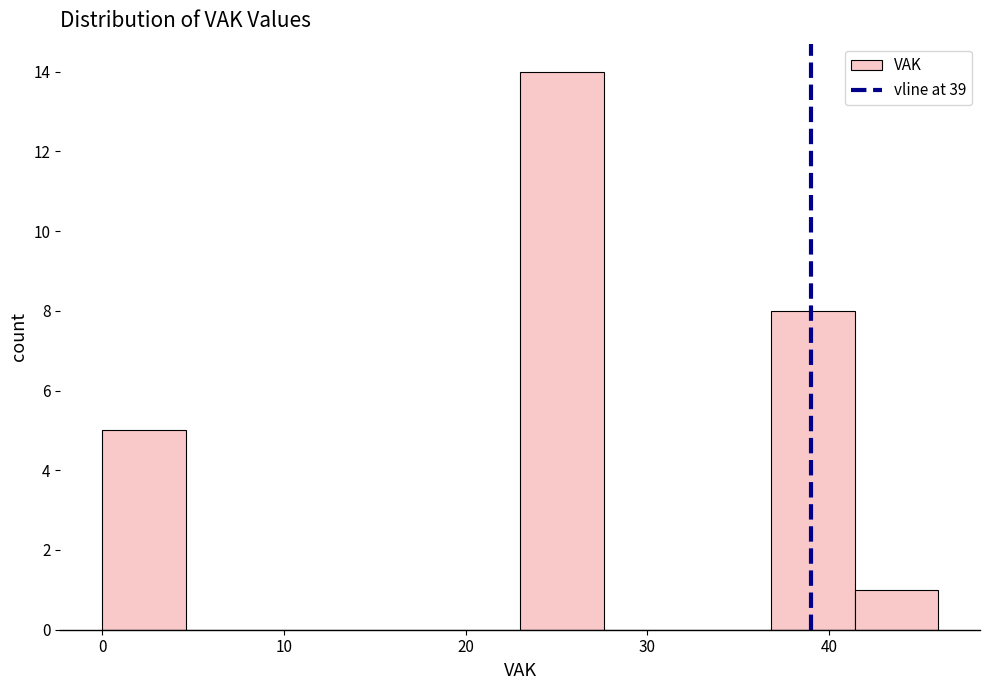

Over which range of the x-axis is the bar tallest?

23.0 to 27.6